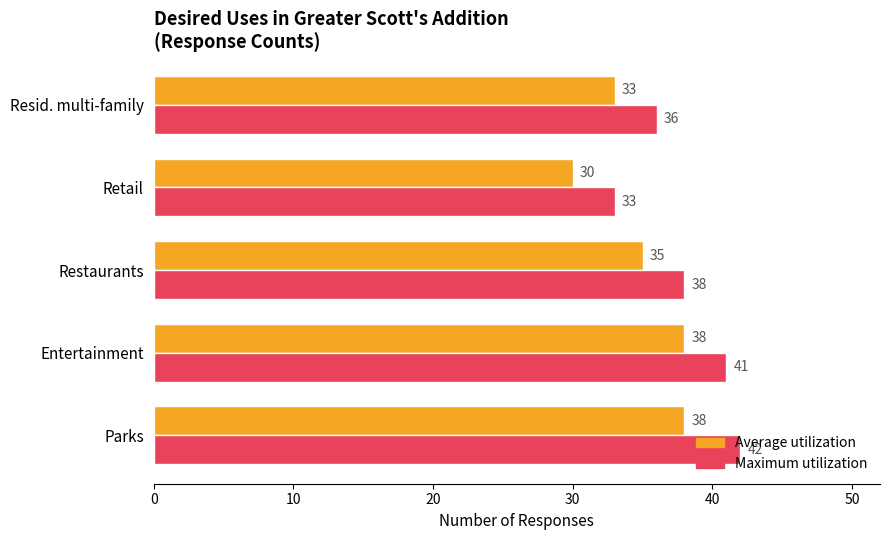

What value does the Average utilization series have at Resid. multi-family?

33